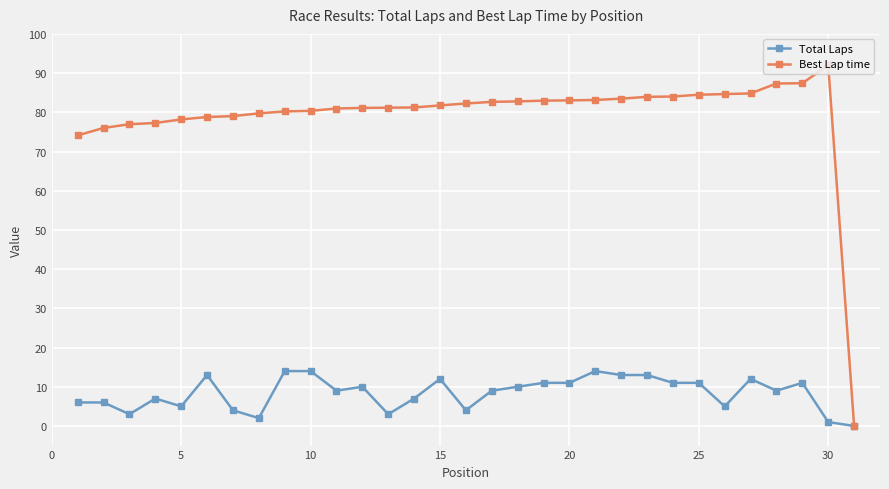

True or false: Total Laps has more than 1 interior local peaks.

True